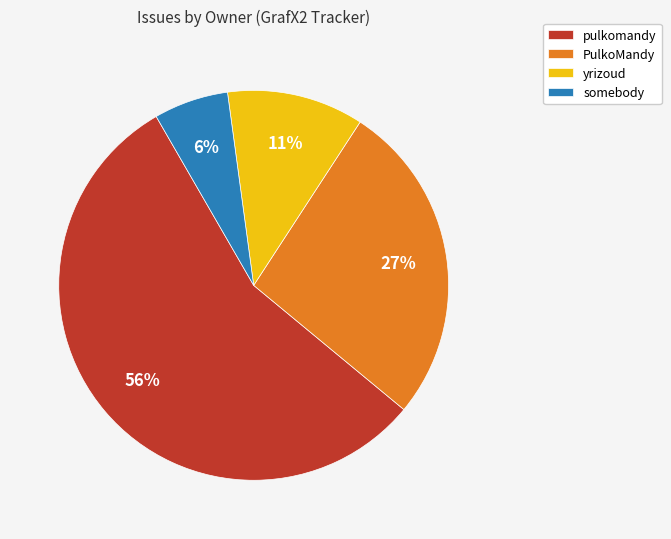

Rank the categories by value from highest to lowest.

pulkomandy, PulkoMandy, yrizoud, somebody